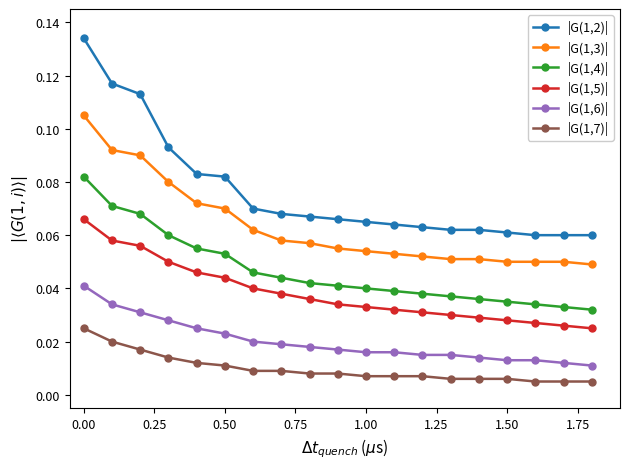

How many |G(1,2)| values are between 0 and 1?

19